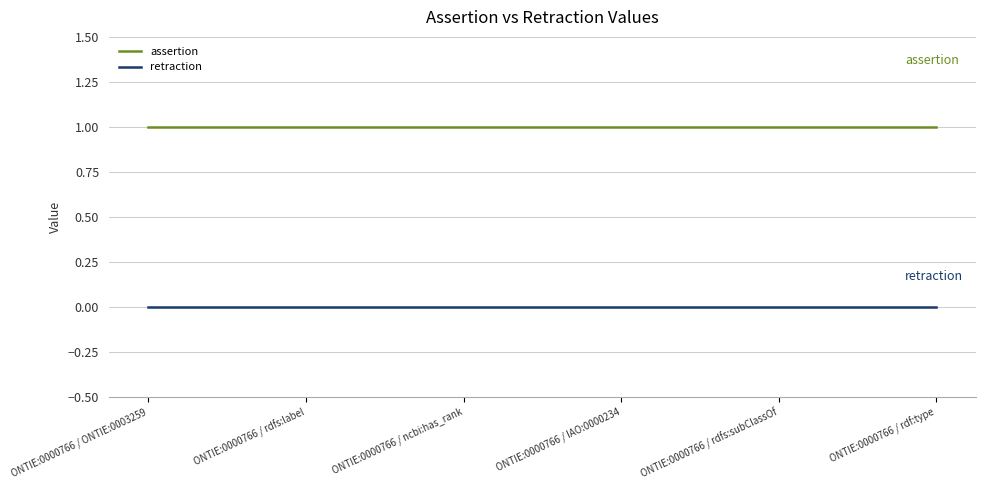

Is the value of assertion at ONTIE:0000766 / ncbi:has_rank greater than the value of retraction at ONTIE:0000766 / IAO:0000234?

Yes